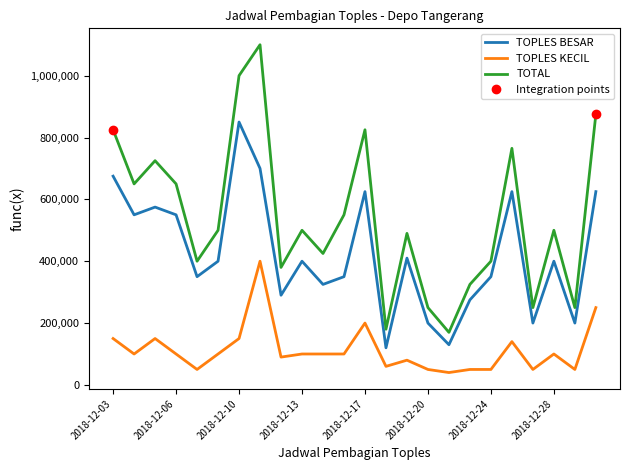

What is the difference between the TOTAL values at 2018-12-04 and 2018-12-03?

175000